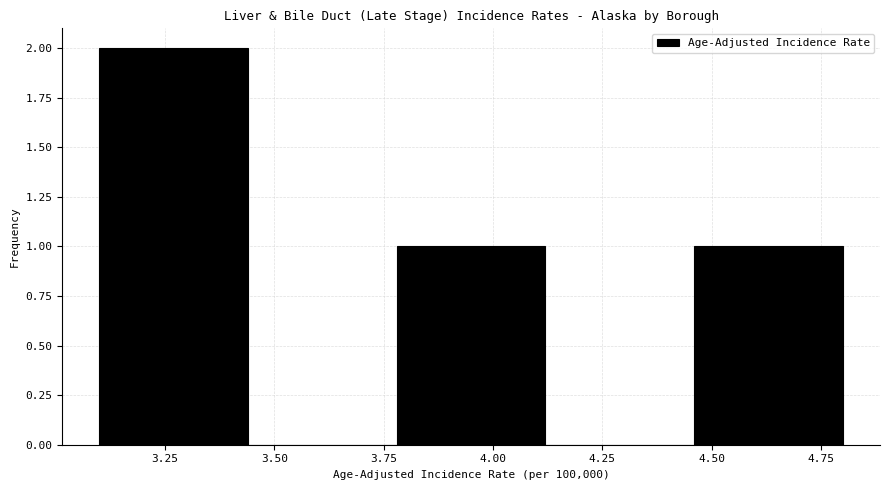

Over which range of the x-axis is the bar tallest?

3.10 to 3.44